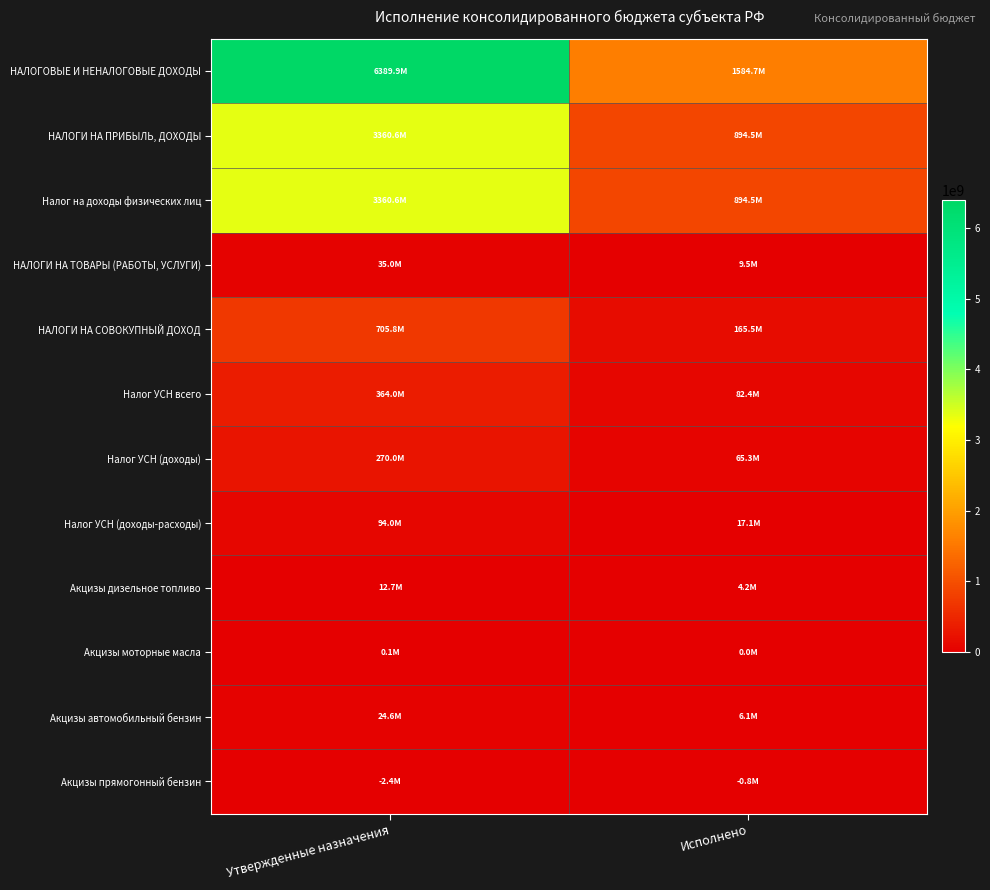

Which series has the largest total across all categories?

НАЛОГОВЫЕ И НЕНАЛОГОВЫЕ ДОХОДЫ